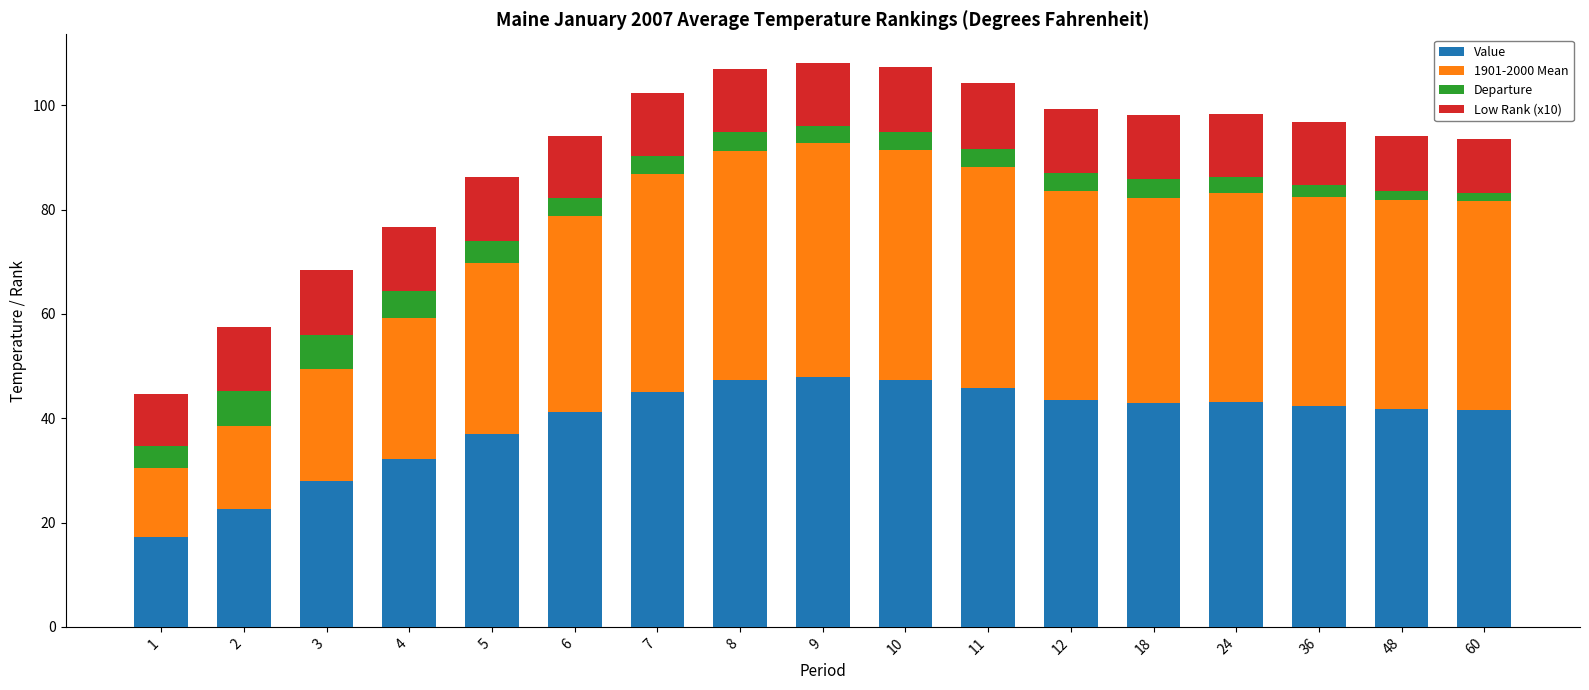

What is the difference between the Value values at 11 and 5?

8.8